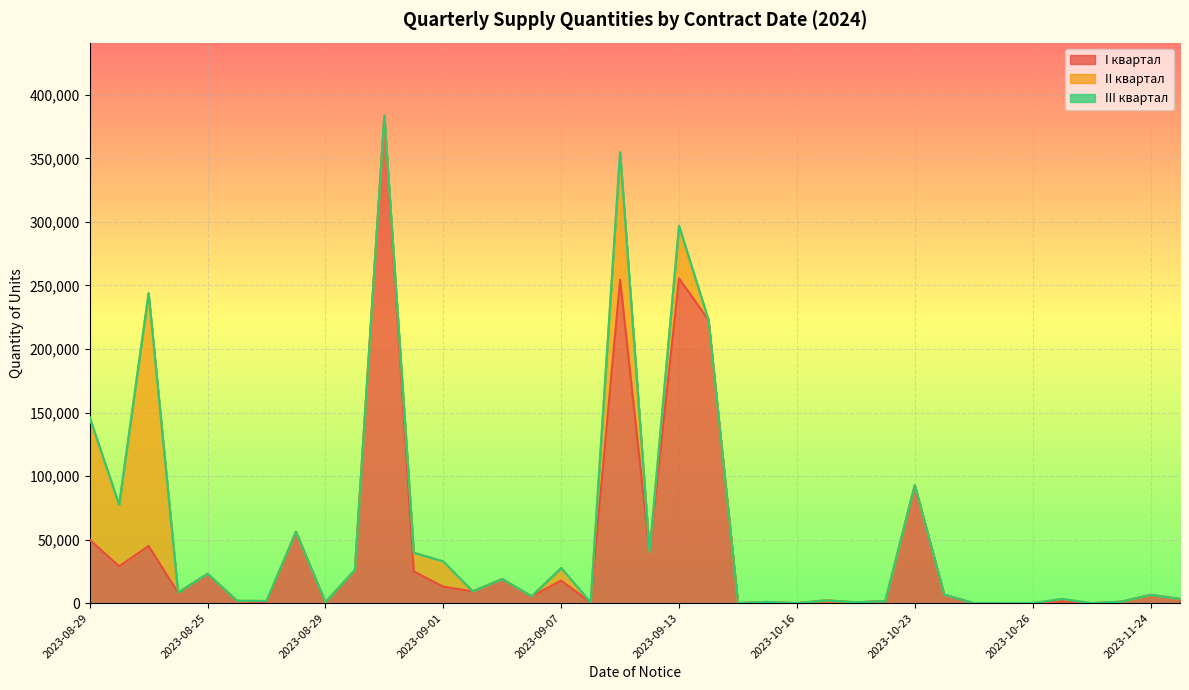

Is it true that I квартал equals 29000.0 at 2023-08-22?

True